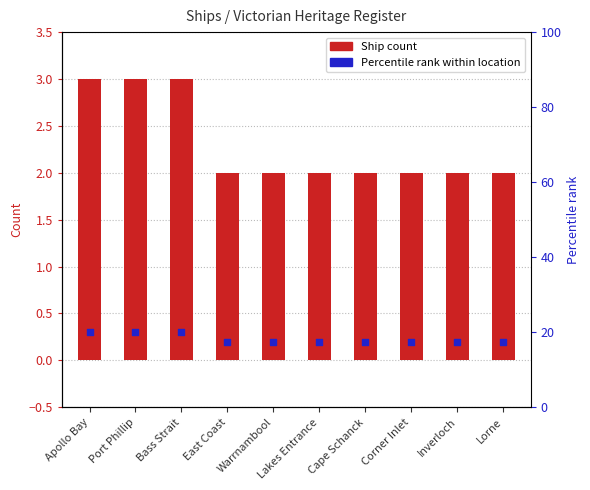

What is the change in value from Bass Strait to Cape Schanck?

-1